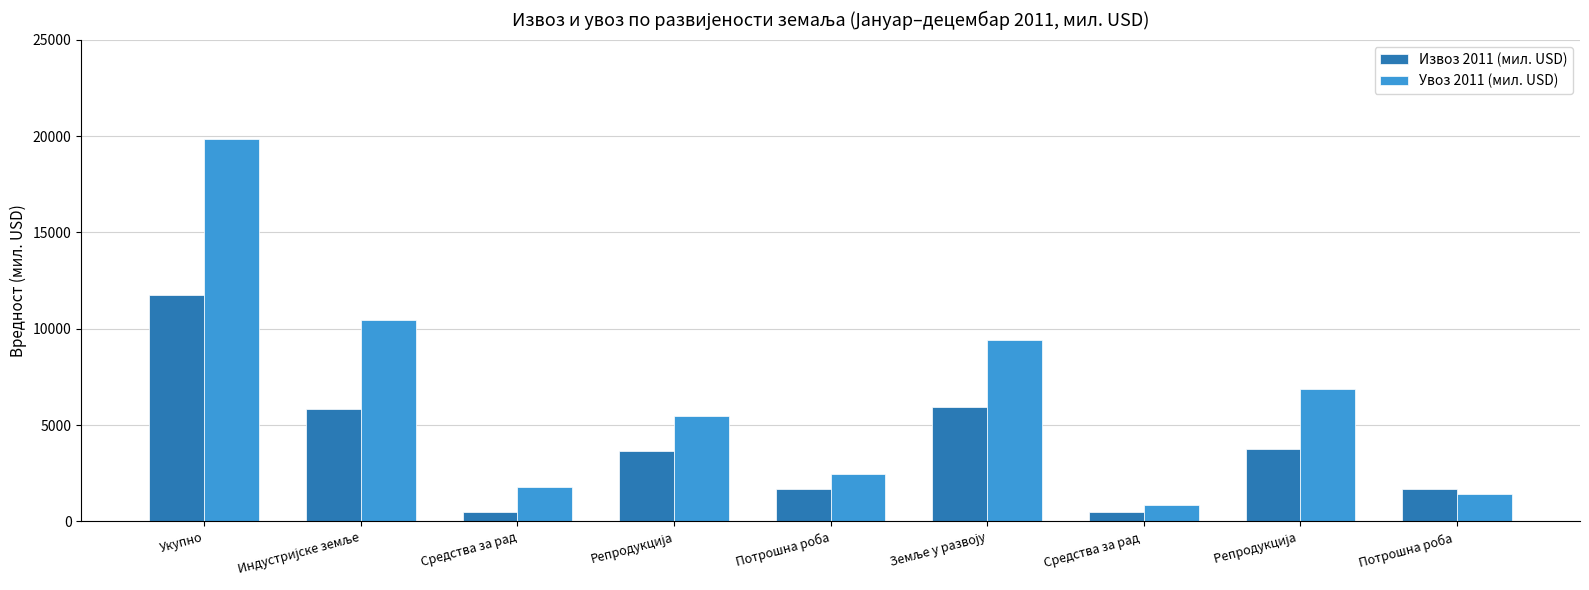

What position from the left is Средства за рад ?

7